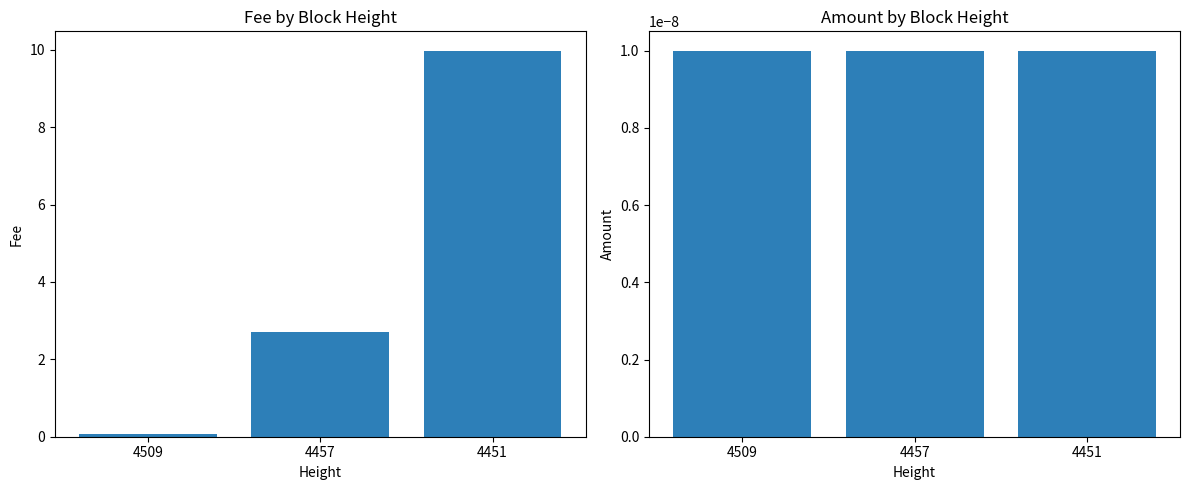

Which category has the lowest value across all series?

4509